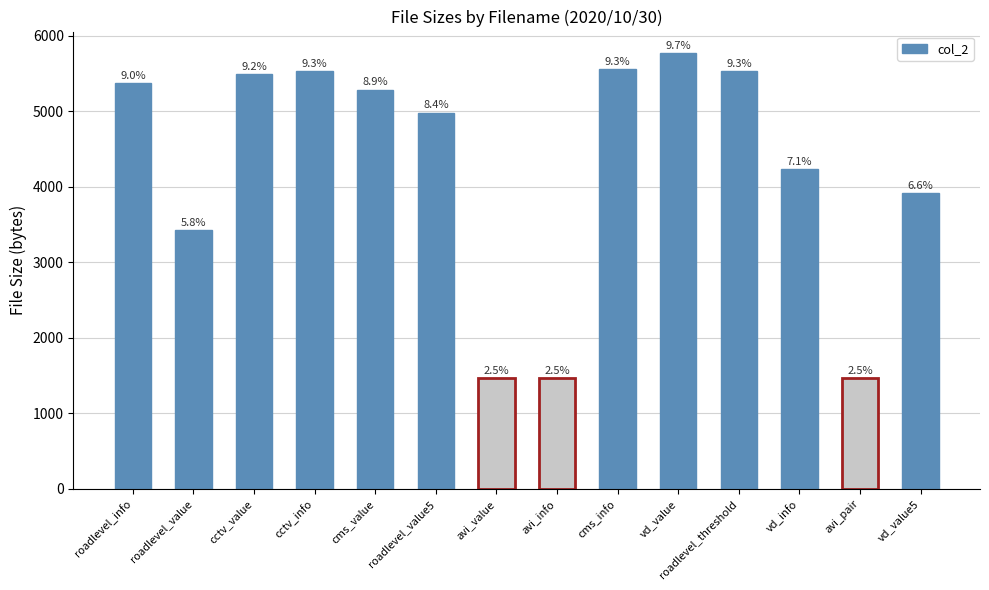

Are the bars grouped side by side (vs. stacked)?

No